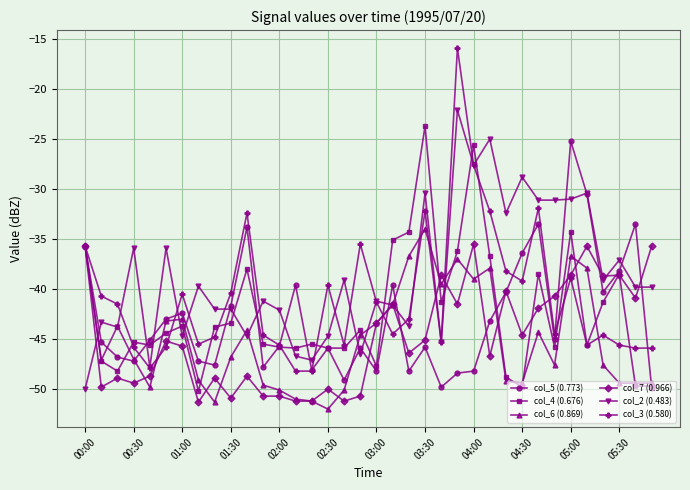

After their last crossing, which series has the higher values: col_2 (0.483) or col_3 (0.580)?

col_2 (0.483)